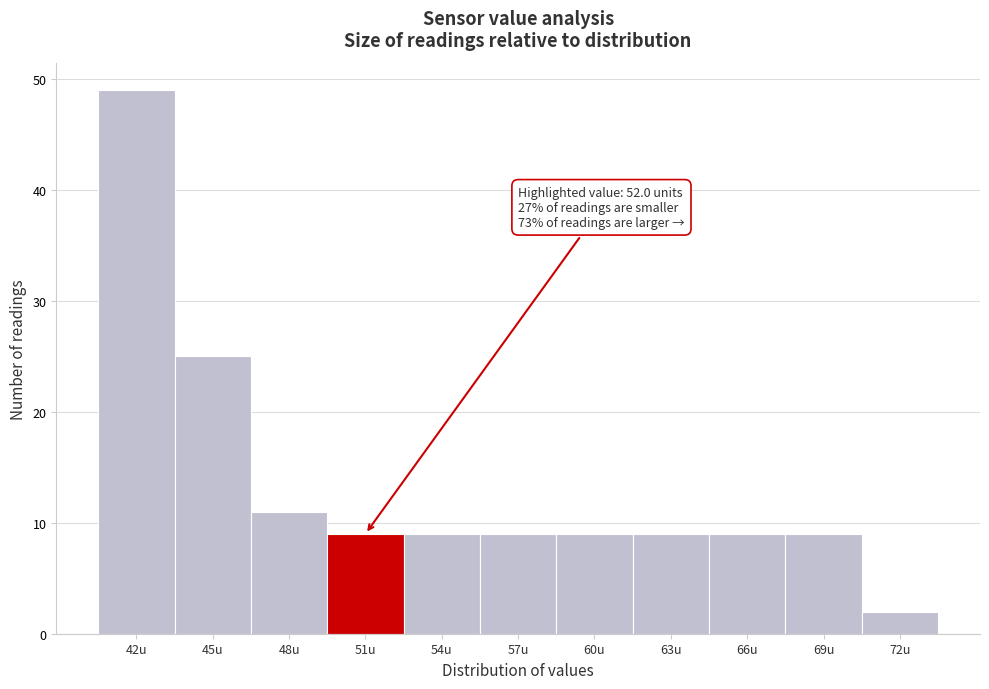

Reading left to right, what are all the values shown in this chart?

42u=49	45u=25	48u=11	51u=9	54u=9	57u=9	60u=9	63u=9	66u=9	69u=9	72u=2